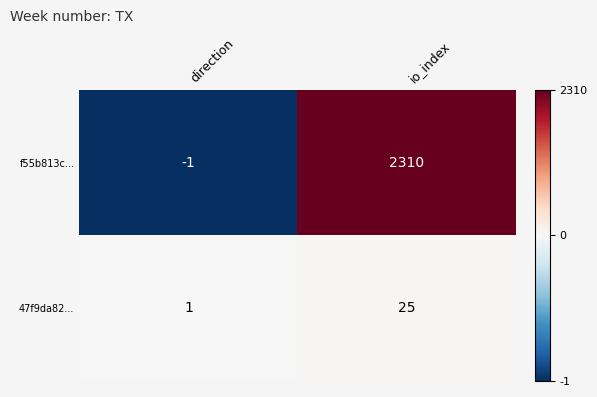

The value of f55b813c... at io_index is 2310. True or false?

True